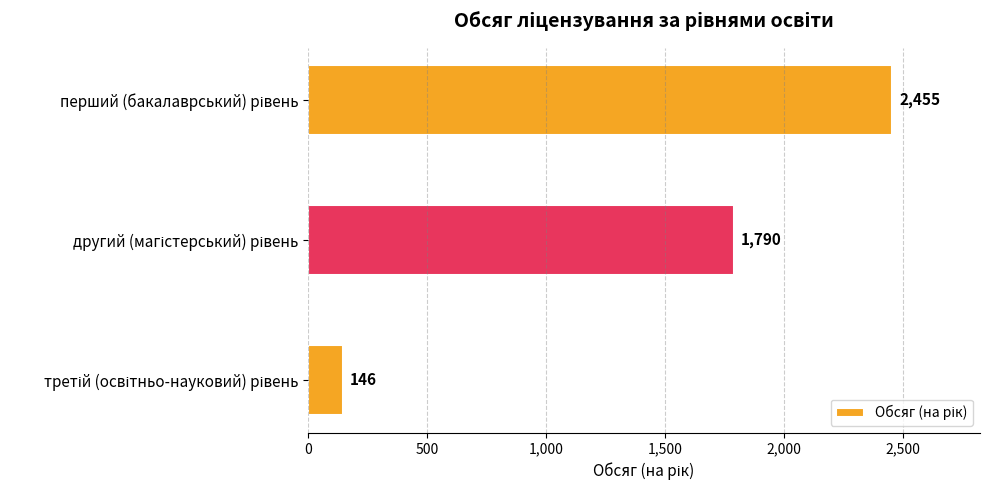

What is the maximum value shown in the chart?

2455